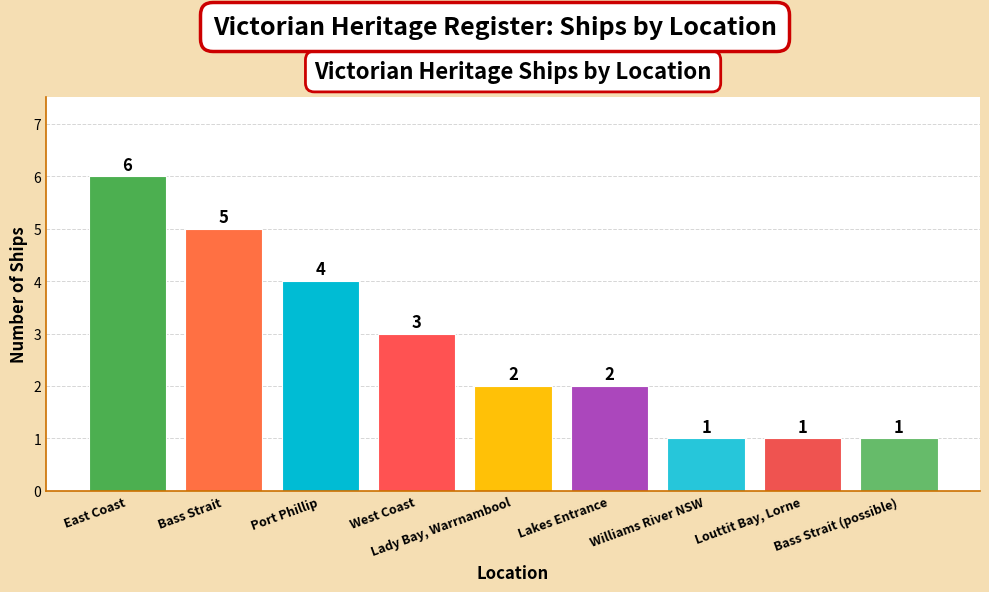

Are the bars horizontal?

No